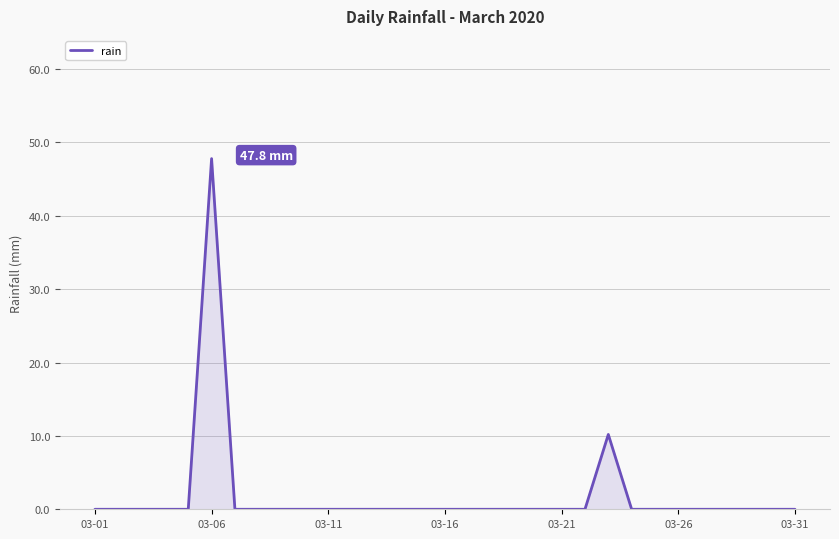

What is the maximum value shown in the chart?

47.8